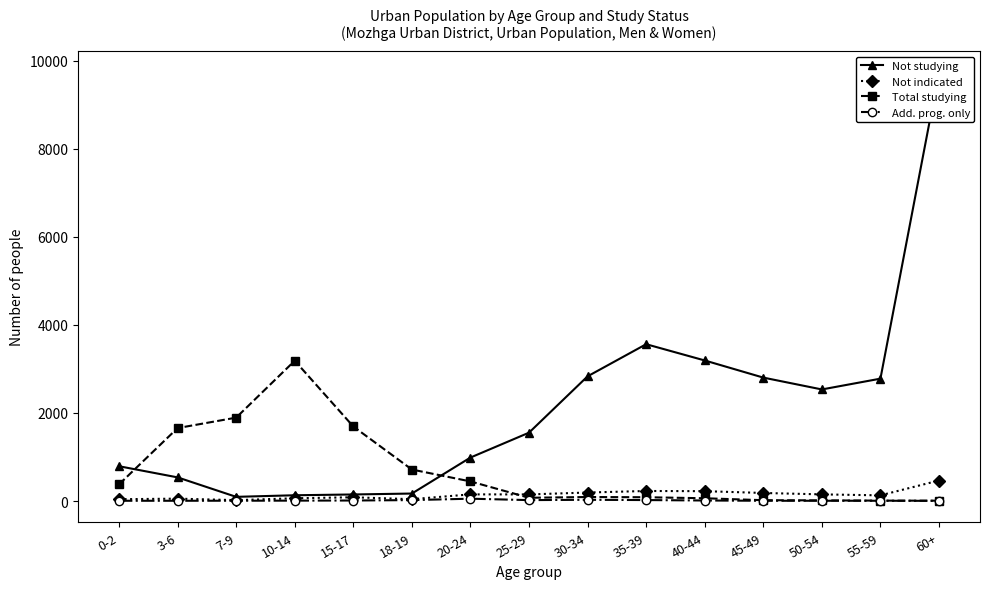

Reading left to right, what are all the values shown in this chart?

Not studying: 790	537	95	131	149	170	987	1552	2831	3560	3191	2802	2533	2778	9730
Not indicated: 41	54	20	63	85	42	151	150	193	228	224	183	151	129	466
Total studying: 378	1656	1893	3185	1692	715	445	74	91	86	63	19	15	9	8
Add. prog. only: 6	6	7	9	12	21	53	21	28	22	12	6	6	6	4